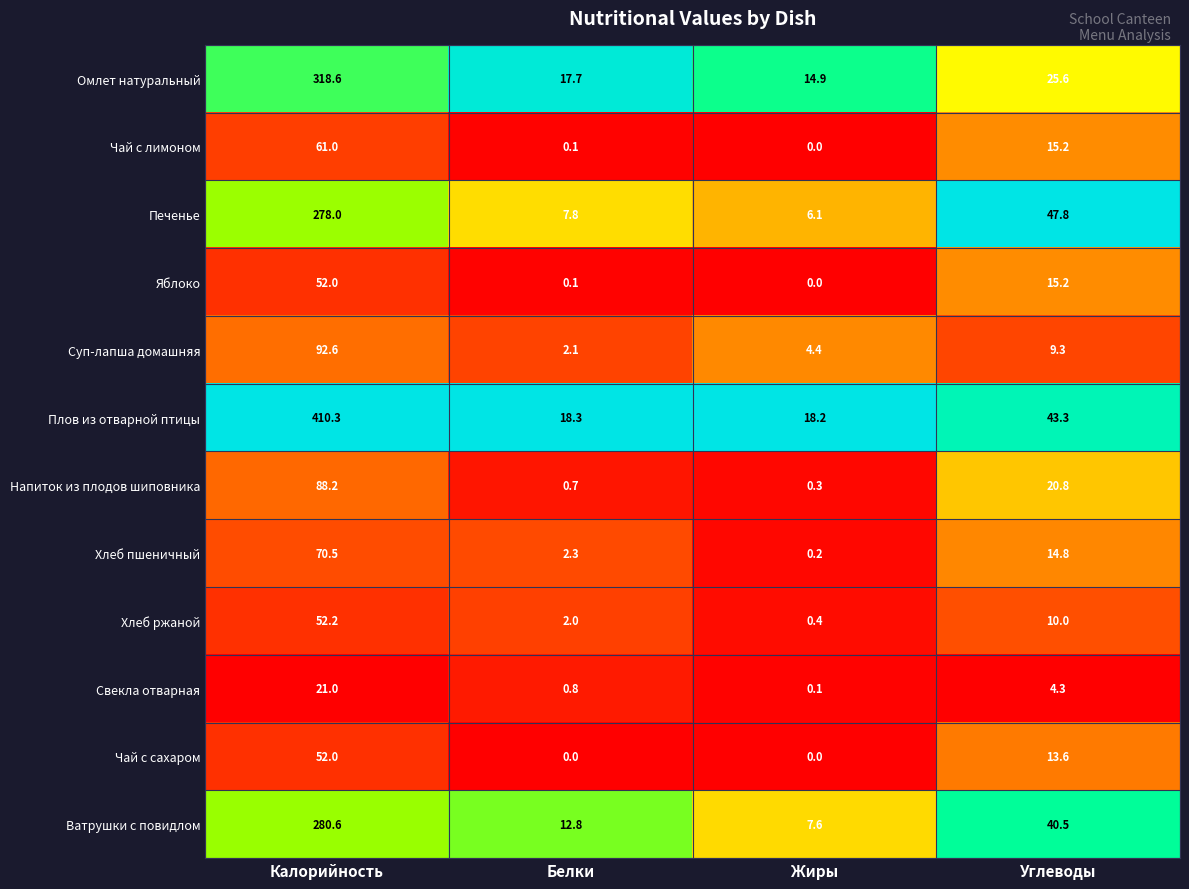

What value does the Чай с лимоном series have at Калорийность?

61.0